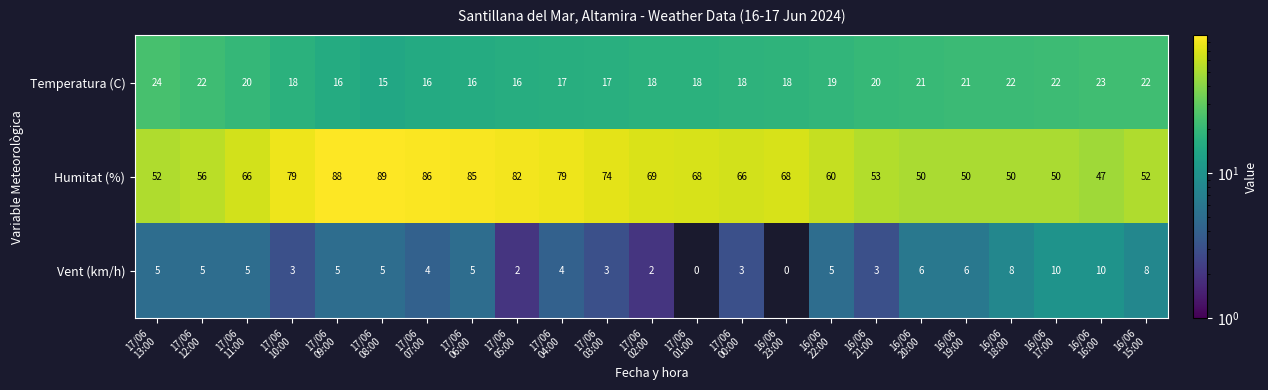

At 17/06
08:00, list the series in order from largest to smallest.

Humitat (%), Temperatura (C), Vent (km/h)